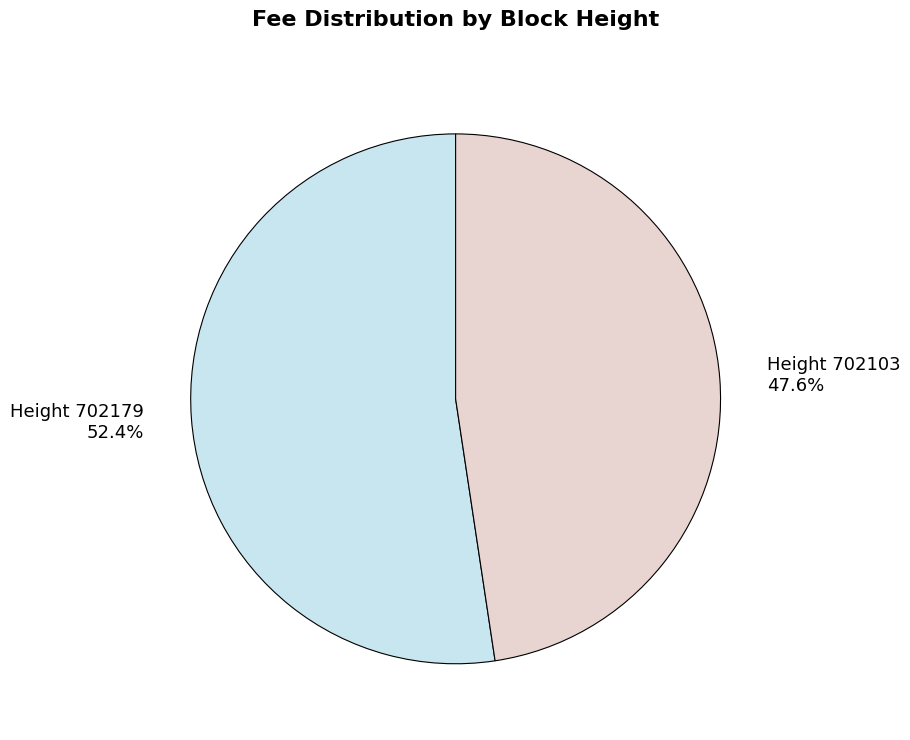

To the nearest percent, what is the average slice percentage?

50%